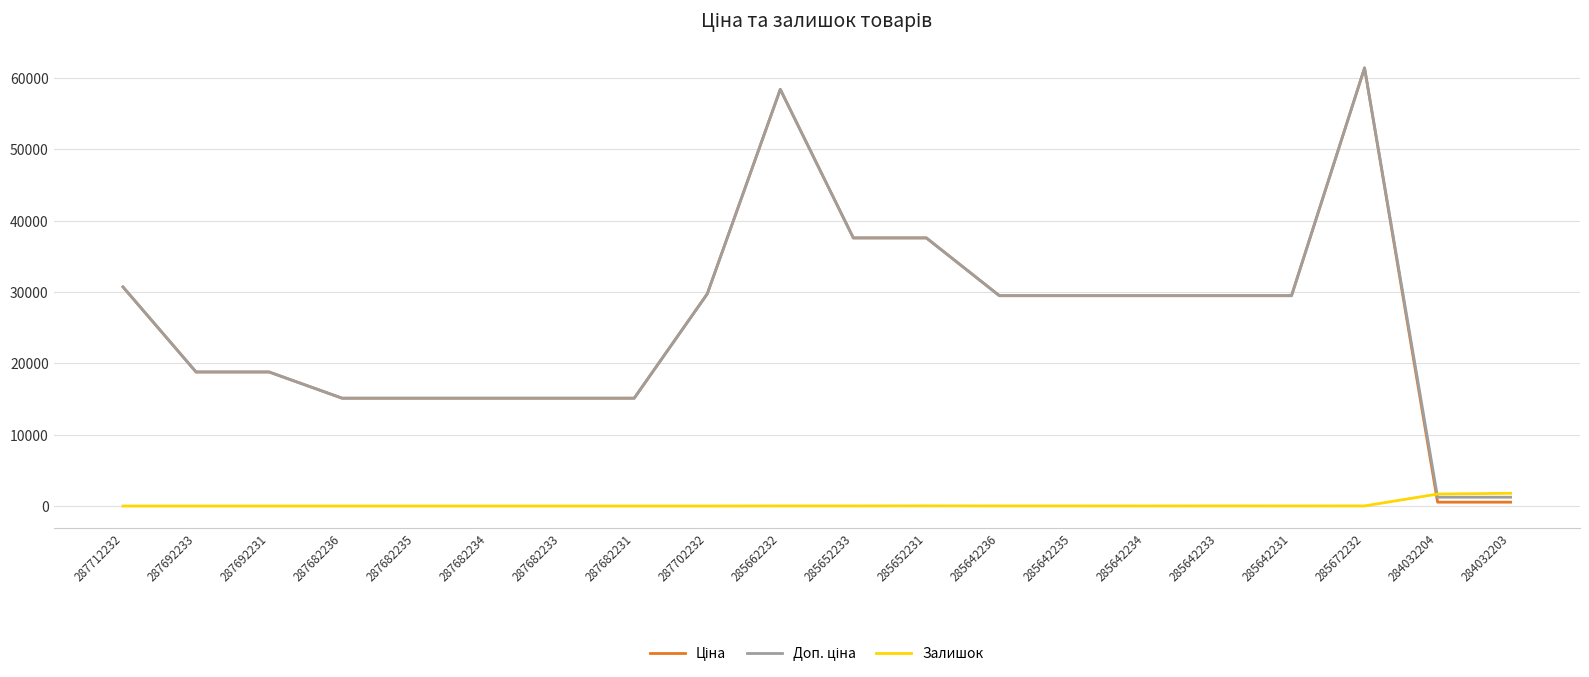

True or false: Залишок has a value of 0.0 at 287692233.

True